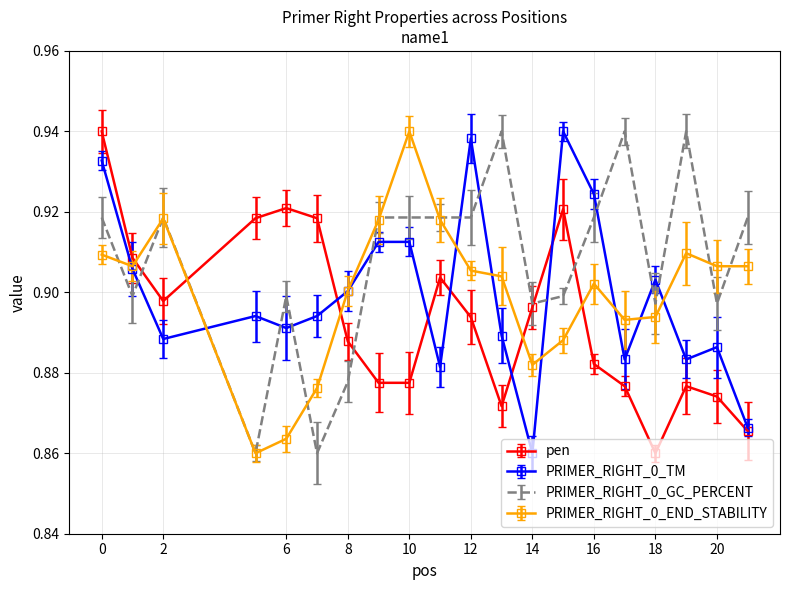

Reading left to right, transcribe all the data shown in this chart.

pen: 0.9	0.9	0.9	0.9	0.9	0.9	0.9	0.9	0.9	0.9	0.9	0.9	0.9	0.9	0.9	0.9	0.9	0.9	0.9	0.9
PRIMER_RIGHT_0_TM: 0.9	0.9	0.9	0.9	0.9	0.9	0.9	0.9	0.9	0.9	0.9	0.9	0.9	0.9	0.9	0.9	0.9	0.9	0.9	0.9
PRIMER_RIGHT_0_GC_PERCENT: 0.9	0.9	0.9	0.9	0.9	0.9	0.9	0.9	0.9	0.9	0.9	0.9	0.9	0.9	0.9	0.9	0.9	0.9	0.9	0.9
PRIMER_RIGHT_0_END_STABILITY: 0.9	0.9	0.9	0.9	0.9	0.9	0.9	0.9	0.9	0.9	0.9	0.9	0.9	0.9	0.9	0.9	0.9	0.9	0.9	0.9